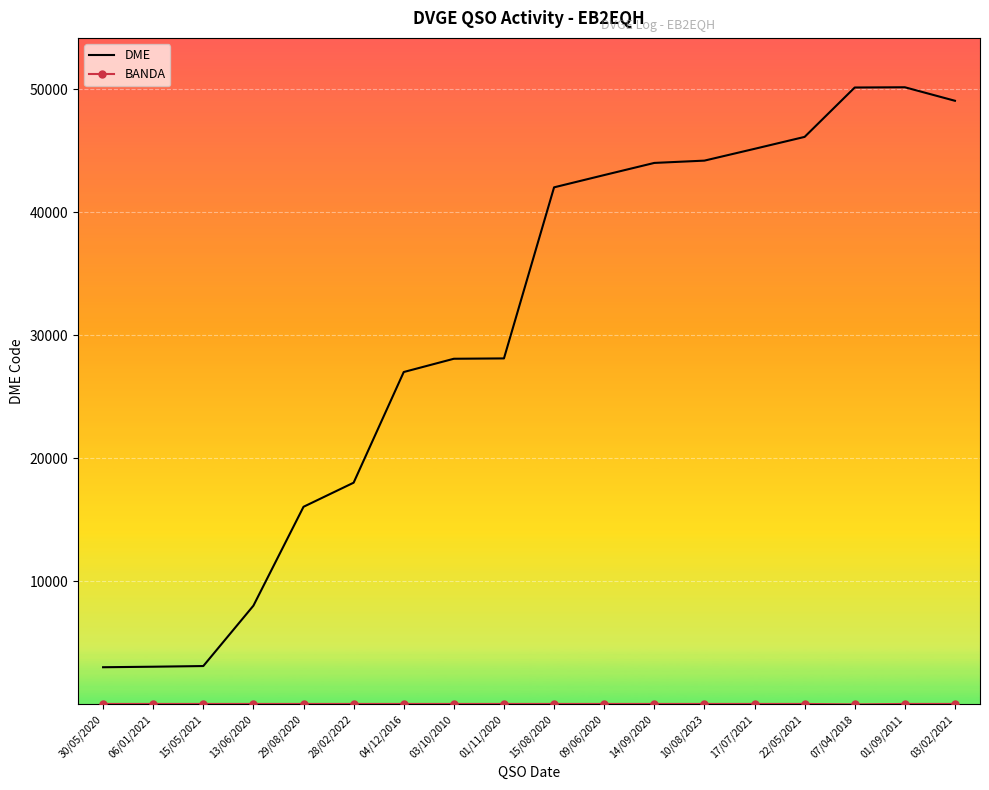

Is it true that DME equals 88766 at 01/09/2011?

False